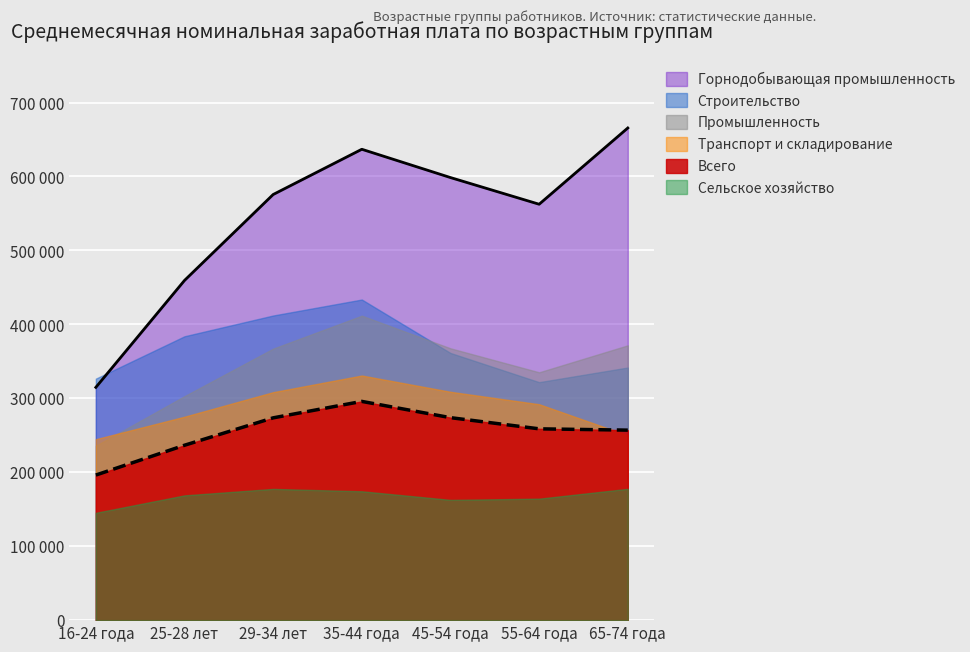

True or false: Транспорт и складирование and Горнодобывающая промышленность intersect in this chart.

False